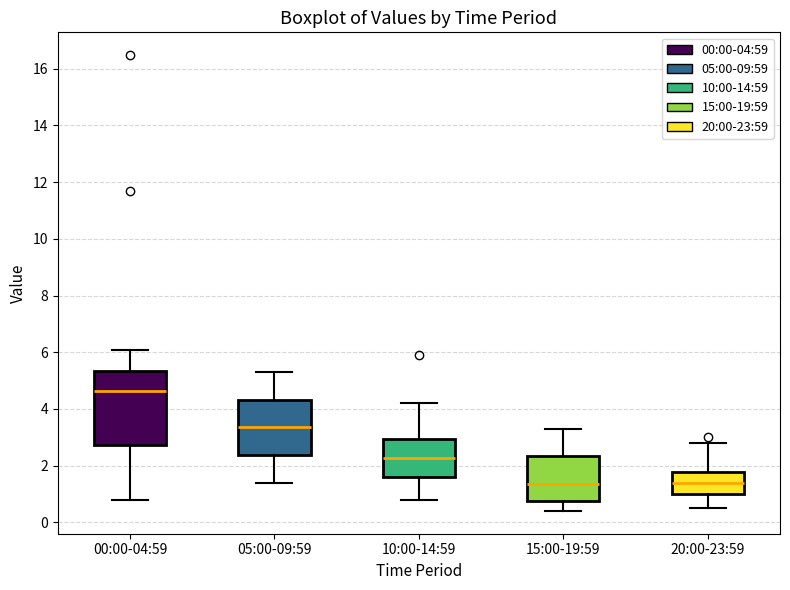

Which box has the highest median line?

00:00-04:59